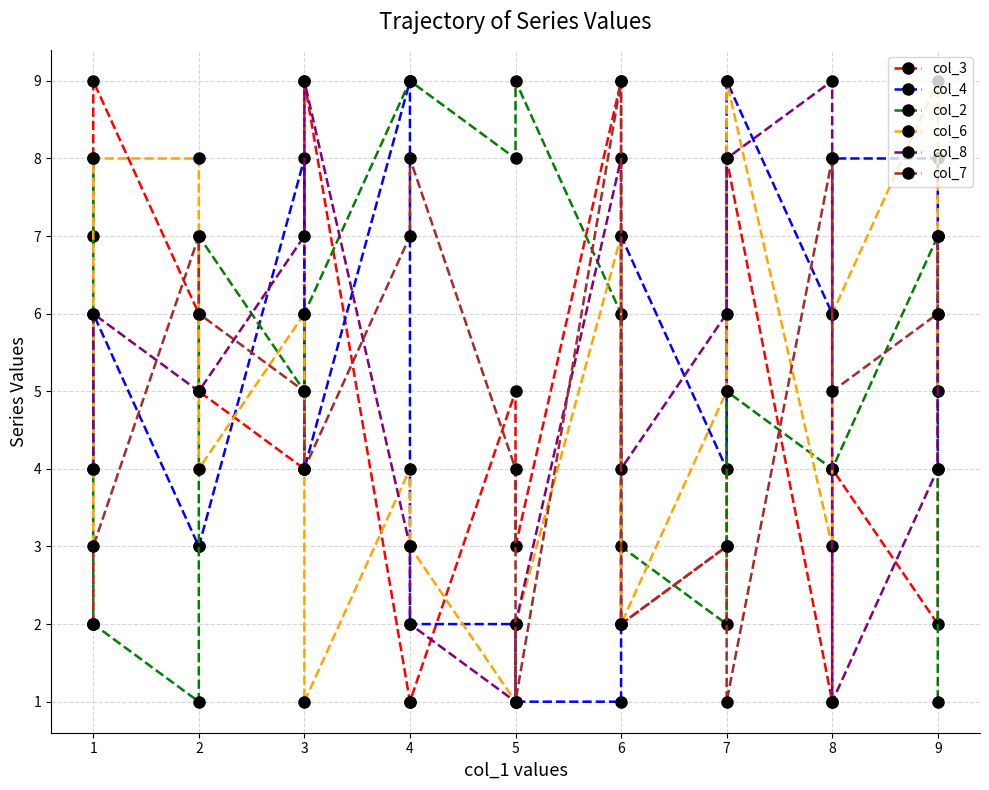

The col_6 series shows 3 at 1. True or false?

False